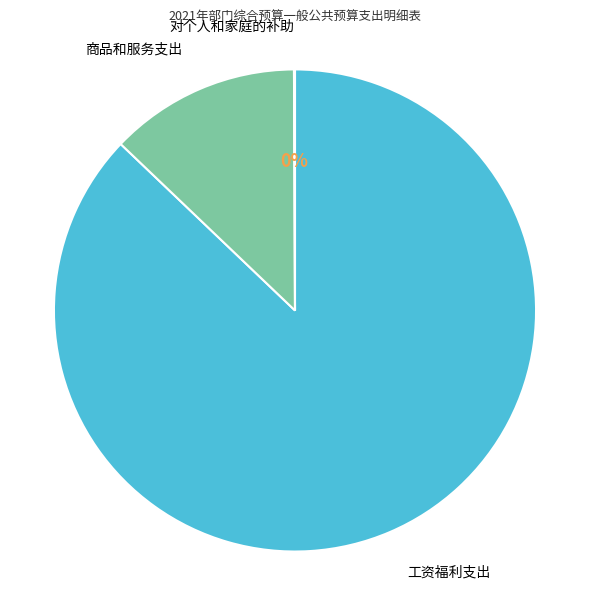

To the nearest percent, what is the difference between the largest and smallest slice percentages?

87%